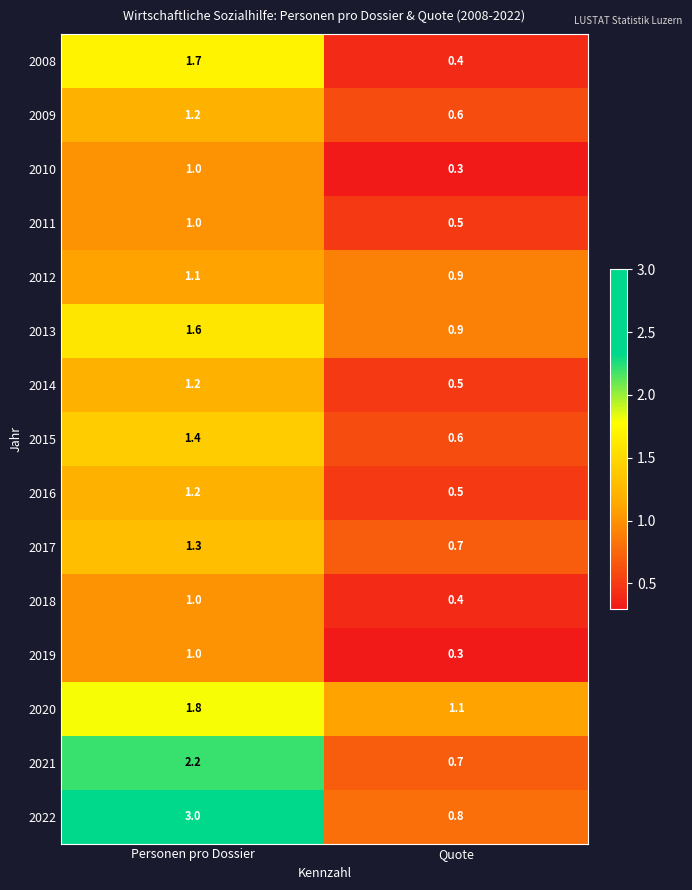

What is the minimum value shown in the chart?

0.3